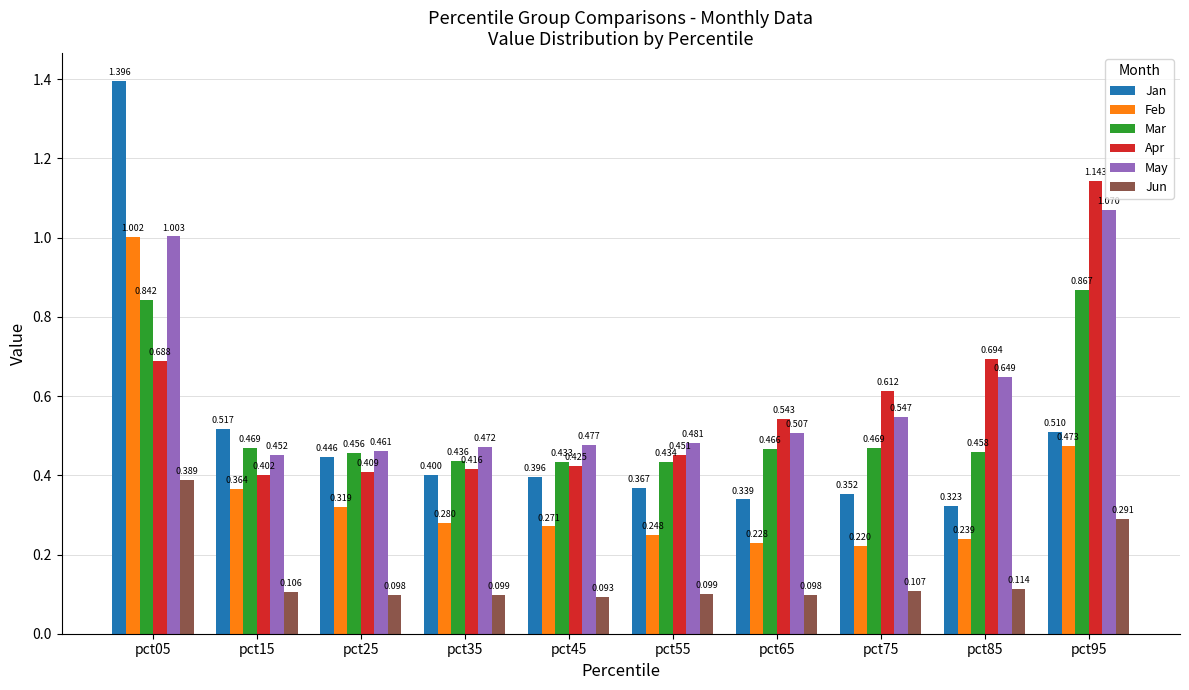

Is the value of Mar at pct05 greater than the value of Feb at pct45?

Yes